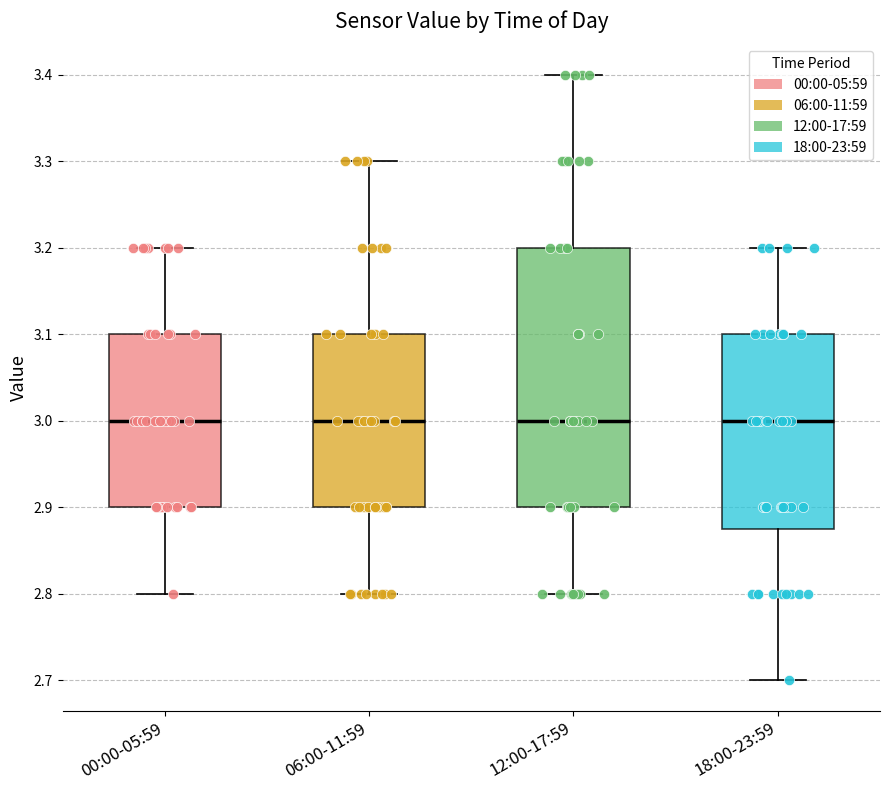

Reading left to right, read every box against the y-axis: the position of its median line, the range the box covers, and the ends of its whiskers. The values are not printed on the chart, so give them approximately, as read against the axis.

00:00-05:59: median 3.00, box 2.90 to 3.10, whiskers 2.80 to 3.20
06:00-11:59: median 3.00, box 2.90 to 3.10, whiskers 2.80 to 3.30
12:00-17:59: median 3.00, box 2.90 to 3.20, whiskers 2.80 to 3.40
18:00-23:59: median 3.00, box 2.88 to 3.10, whiskers 2.70 to 3.20